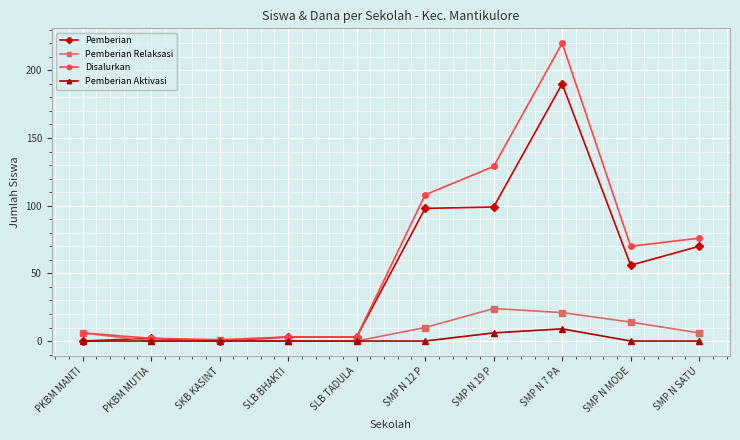

Reading right to left, transcribe all the data shown in this chart.

Pemberian: SMP N SATU=70	SMP N MODE=56	SMP N 7 PA=190	SMP N 19 P=99	SMP N 12 P=98	SLB TADULA=3	SLB BHAKTI=3	SKB KASINT=0	PKBM MUTIA=2	PKBM MANTI=0
Pemberian Relaksasi: SMP N SATU=6	SMP N MODE=14	SMP N 7 PA=21	SMP N 19 P=24	SMP N 12 P=10	SLB TADULA=0	SLB BHAKTI=0	SKB KASINT=1	PKBM MUTIA=0	PKBM MANTI=6
Disalurkan: SMP N SATU=76	SMP N MODE=70	SMP N 7 PA=220	SMP N 19 P=129	SMP N 12 P=108	SLB TADULA=3	SLB BHAKTI=3	SKB KASINT=1	PKBM MUTIA=2	PKBM MANTI=6
Pemberian Aktivasi: SMP N SATU=0	SMP N MODE=0	SMP N 7 PA=9	SMP N 19 P=6	SMP N 12 P=0	SLB TADULA=0	SLB BHAKTI=0	SKB KASINT=0	PKBM MUTIA=0	PKBM MANTI=0